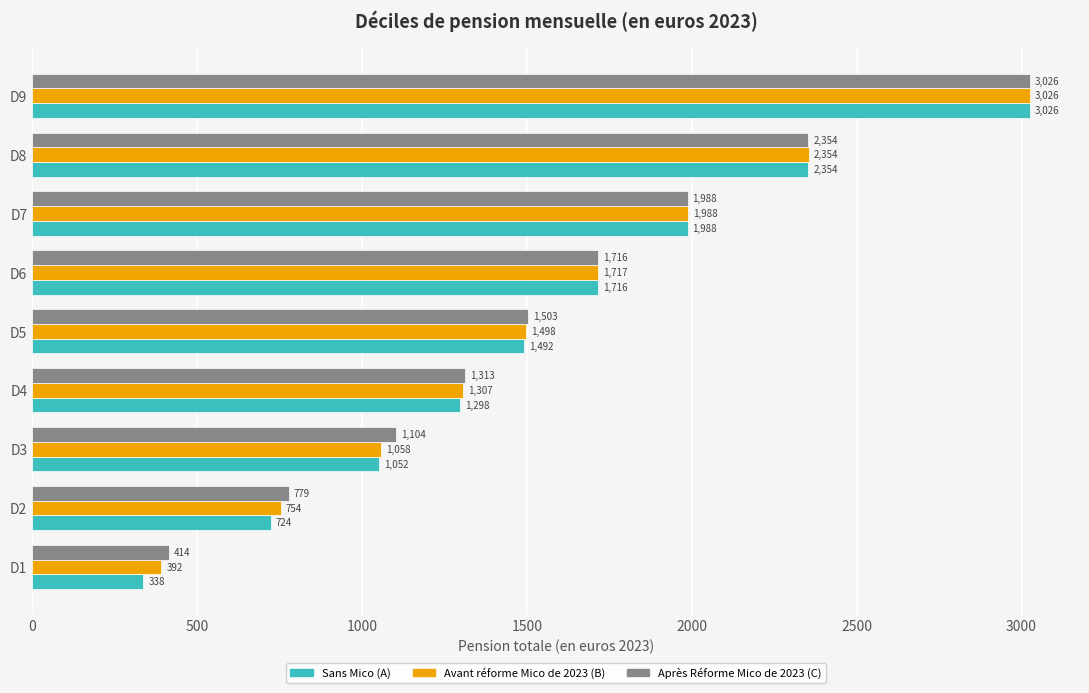

Which series has the largest range (max minus min)?

Sans Mico (A)